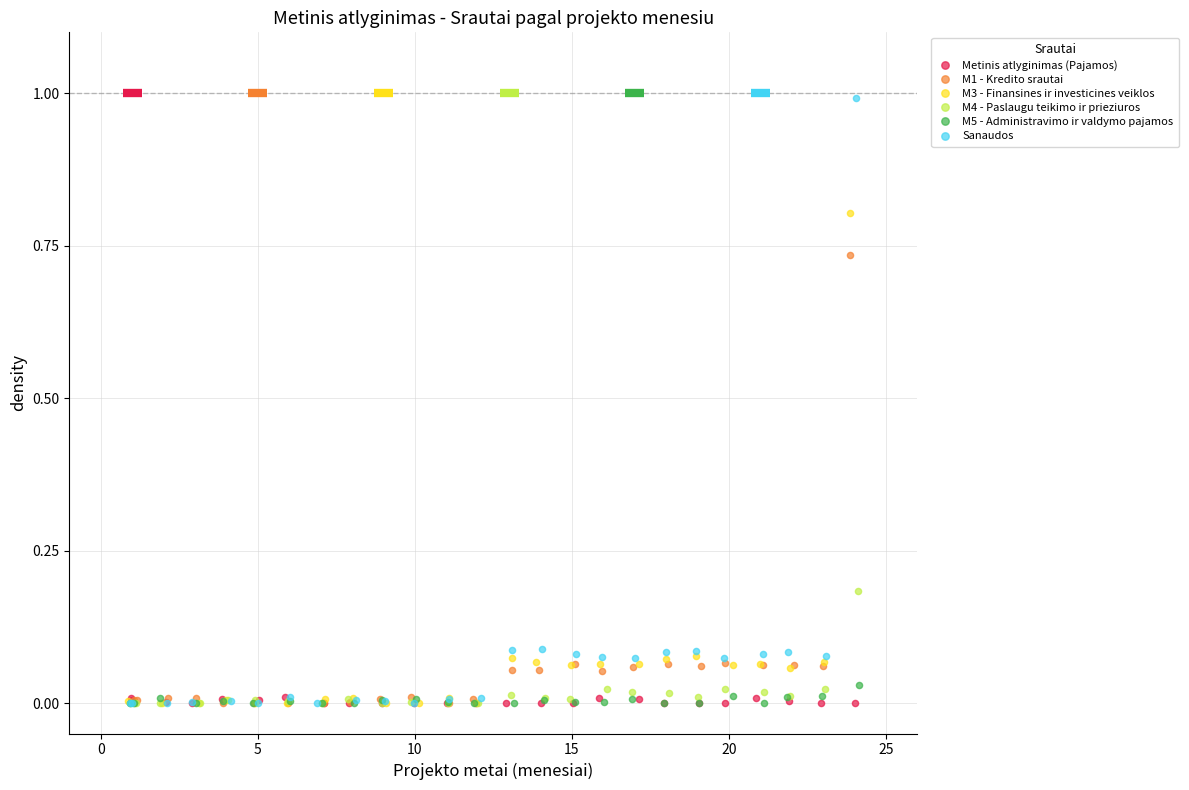

Which series reaches the maximum Y coordinate?

Sanaudos